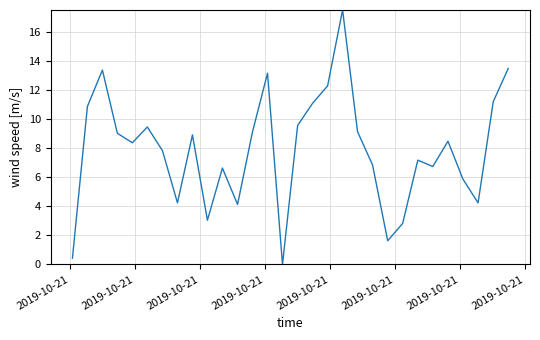

What is the maximum value shown in the chart?

17.5